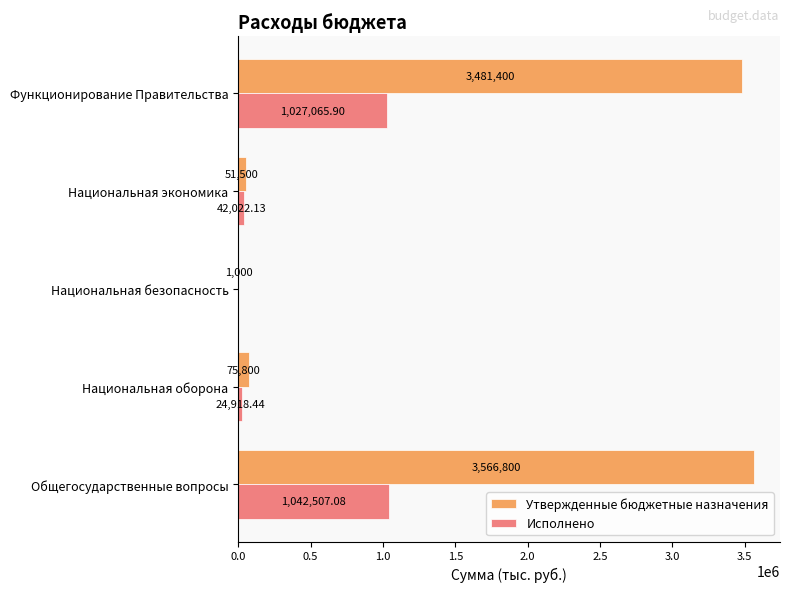

What is the sum of the Утвержденные бюджетные назначения values at Национальная безопасность and Функционирование Правительства?

3482400.0